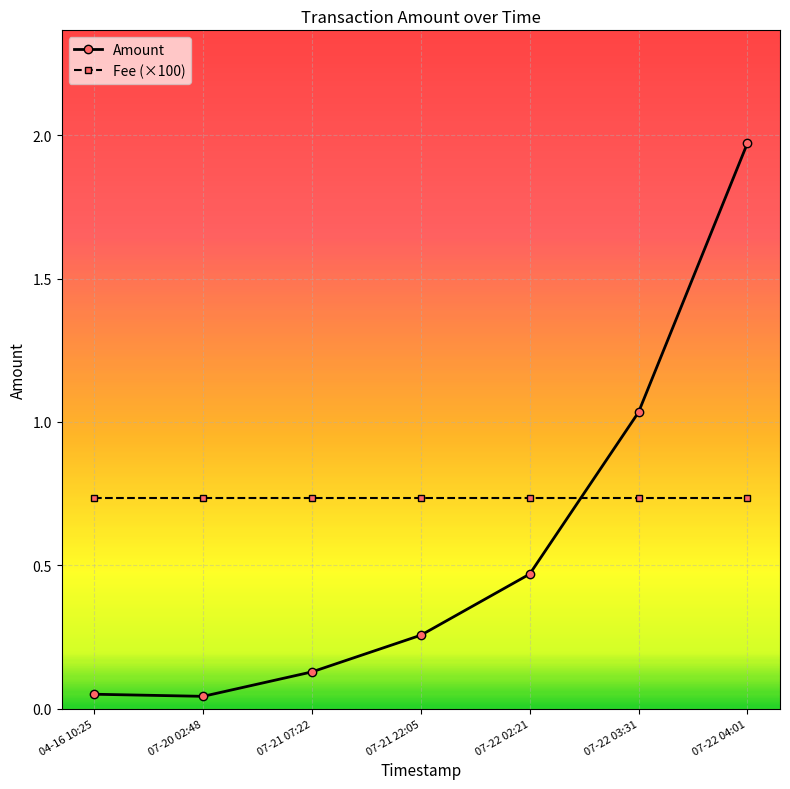

Where is Amount nearest to the value 1?

07-22 03:31